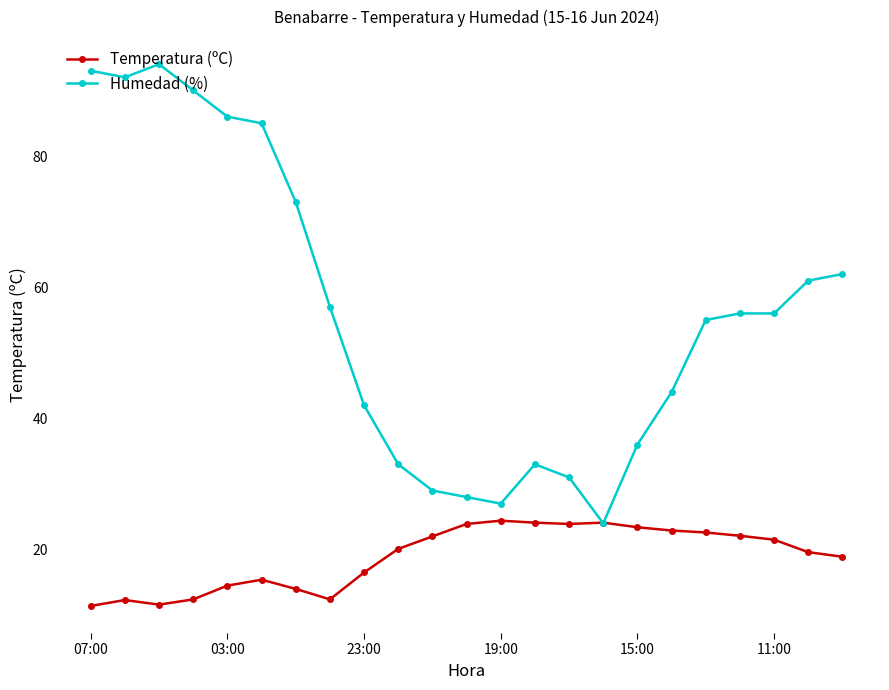

What is the minimum value shown in the chart?

11.4